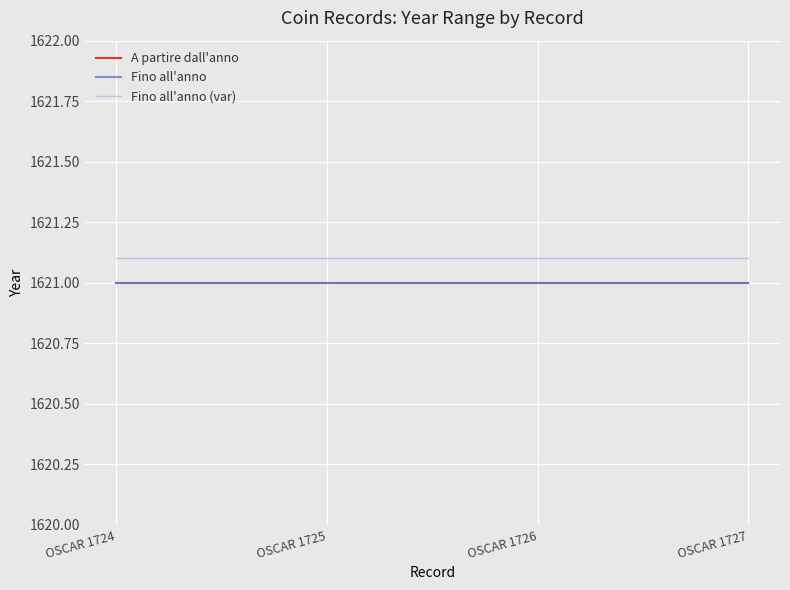

List the series in order of their peak value, highest first.

Fino all'anno (var), A partire dall'anno, Fino all'anno